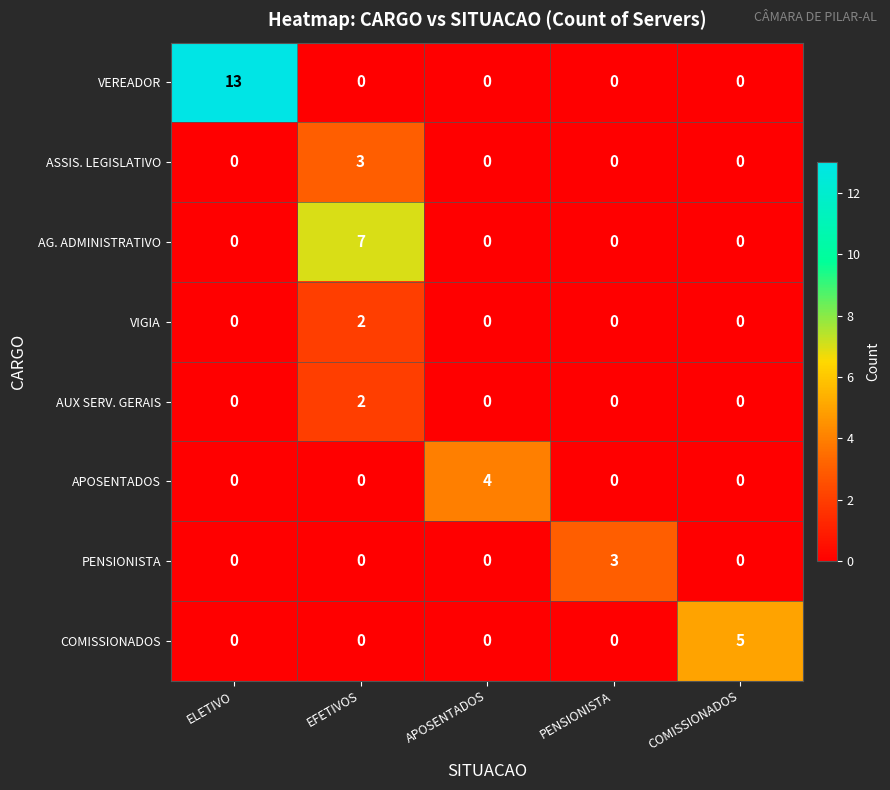

Which series has the largest total across all categories?

VEREADOR